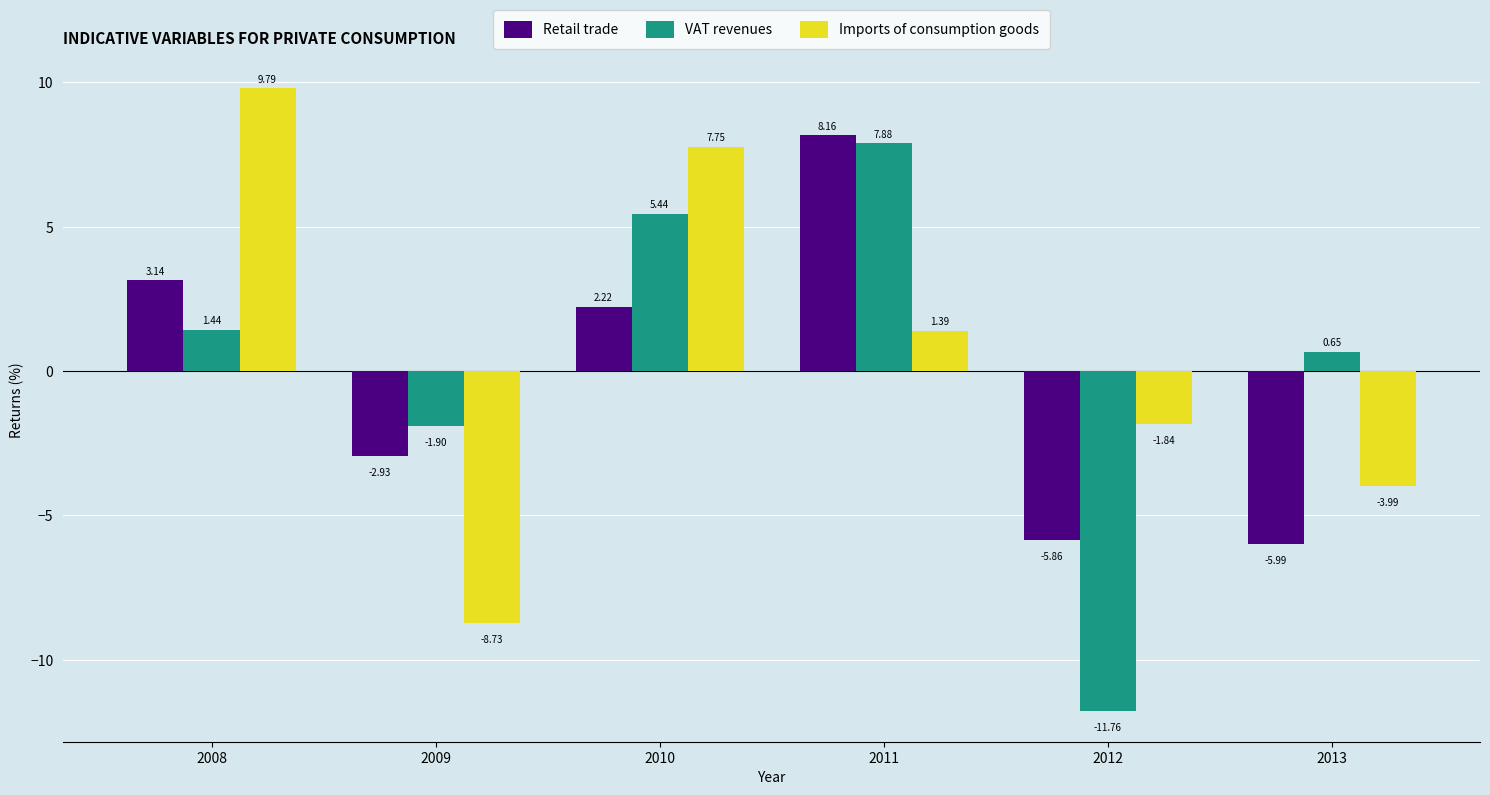

Which series has the largest range (max minus min)?

VAT revenues